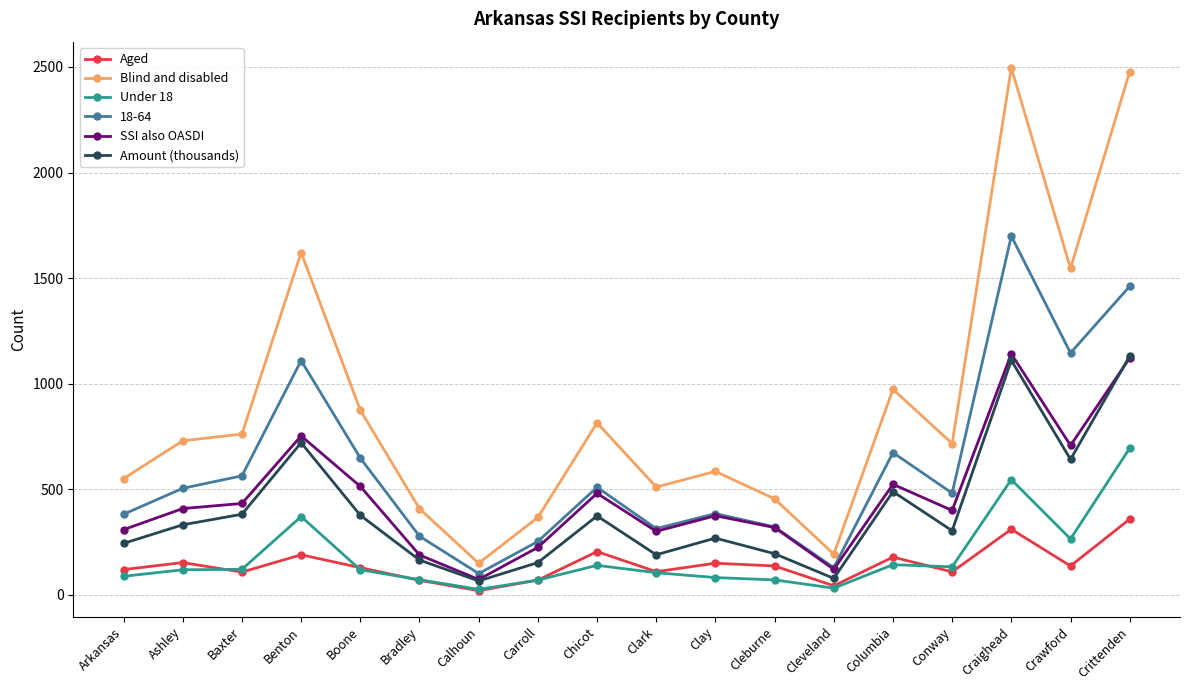

What is the sum of the Blind and disabled values at Benton and Clay?

2205